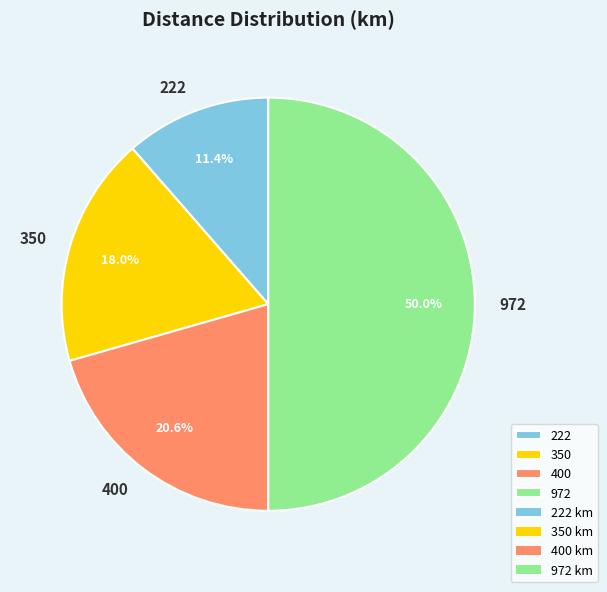

True or false: 222 accounts for 21% of the total.

False